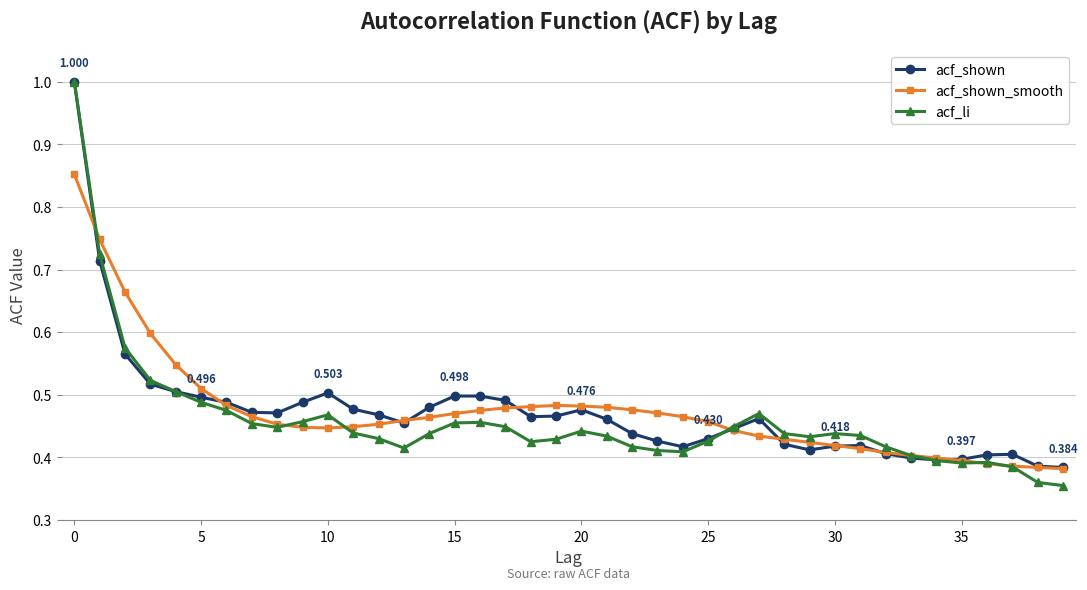

In acf_li, how many points are lower than both neighbors (excluding endpoints)?

6